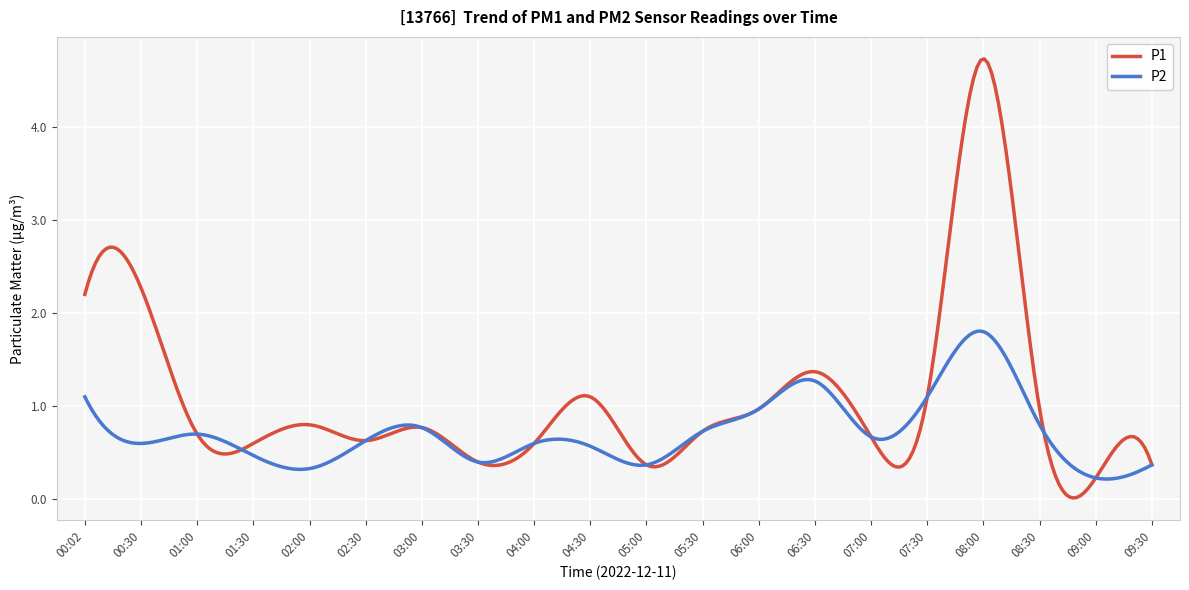

Which series has the largest range (max minus min)?

P1